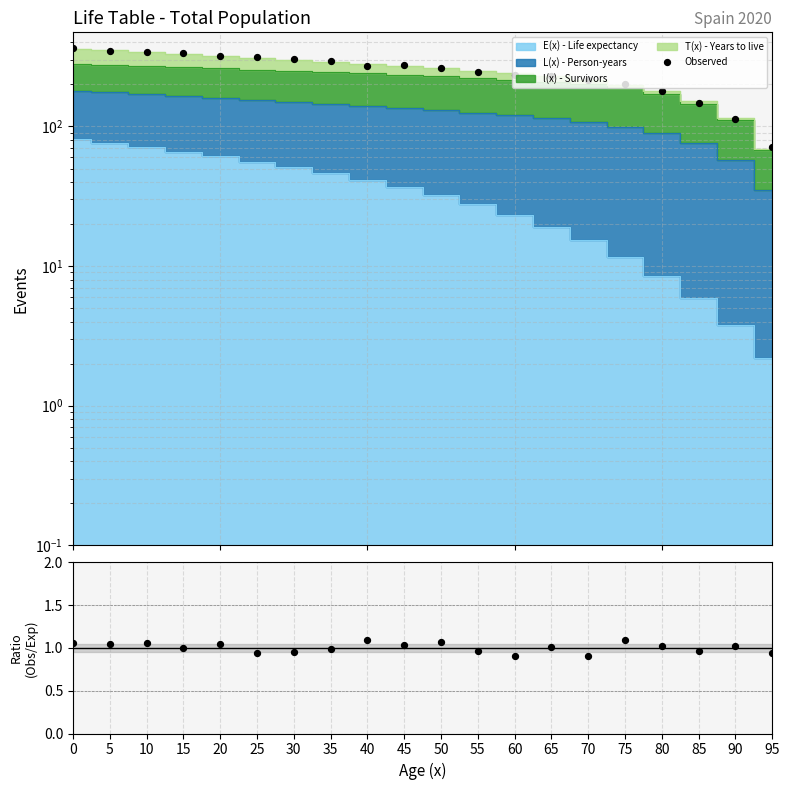

Which series has the widest spread of Y values?

Observed